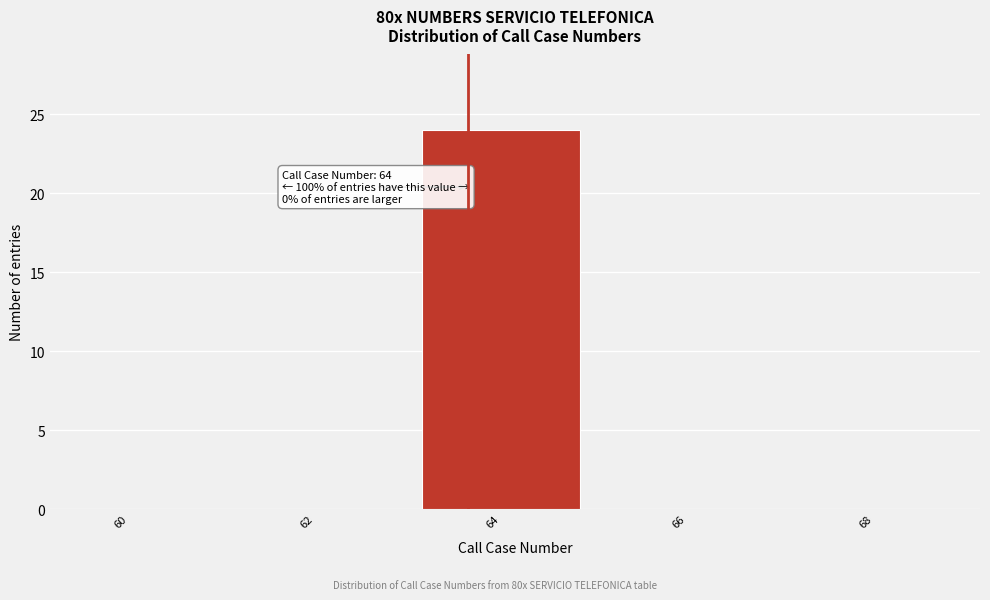

Reading left to right, extract all data points from this chart.

60=0	62=0	64=24	66=0	68=0